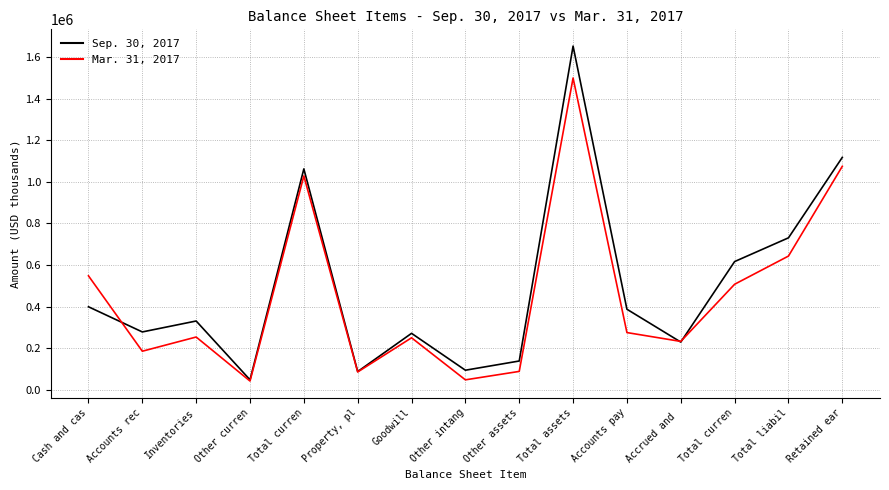

What is the sum of all Sep. 30, 2017 values?

7438766